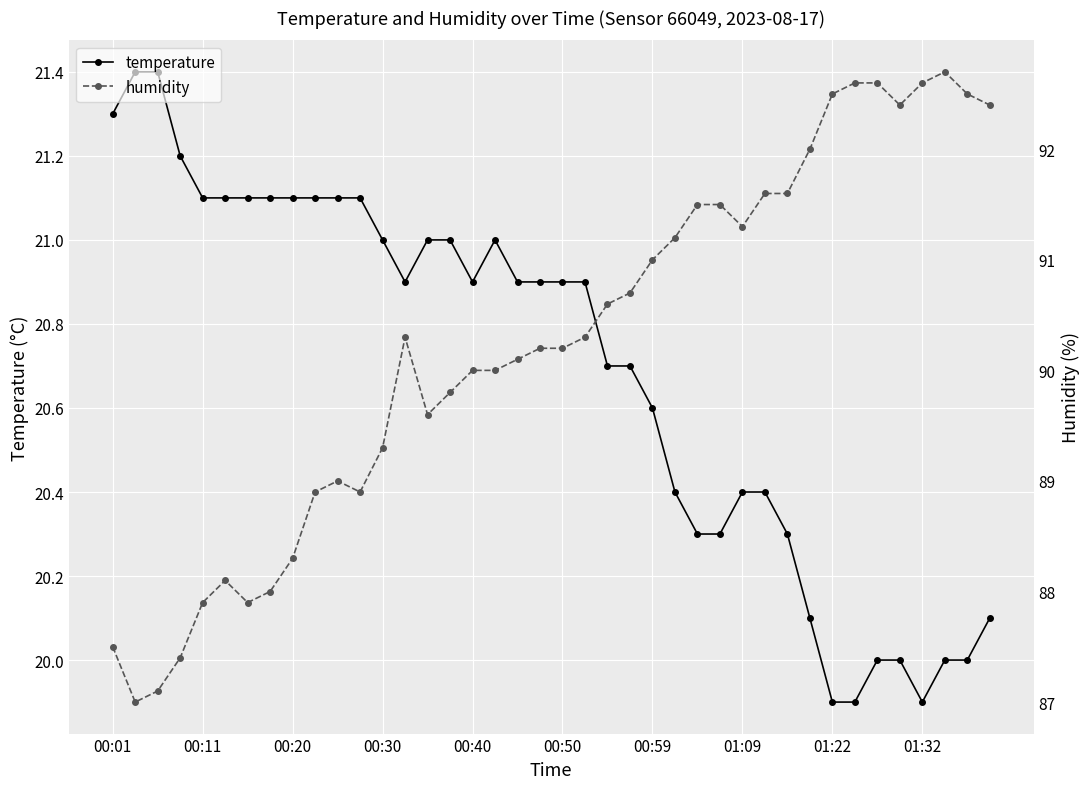

What is the highest value of the temperature series?

21.4